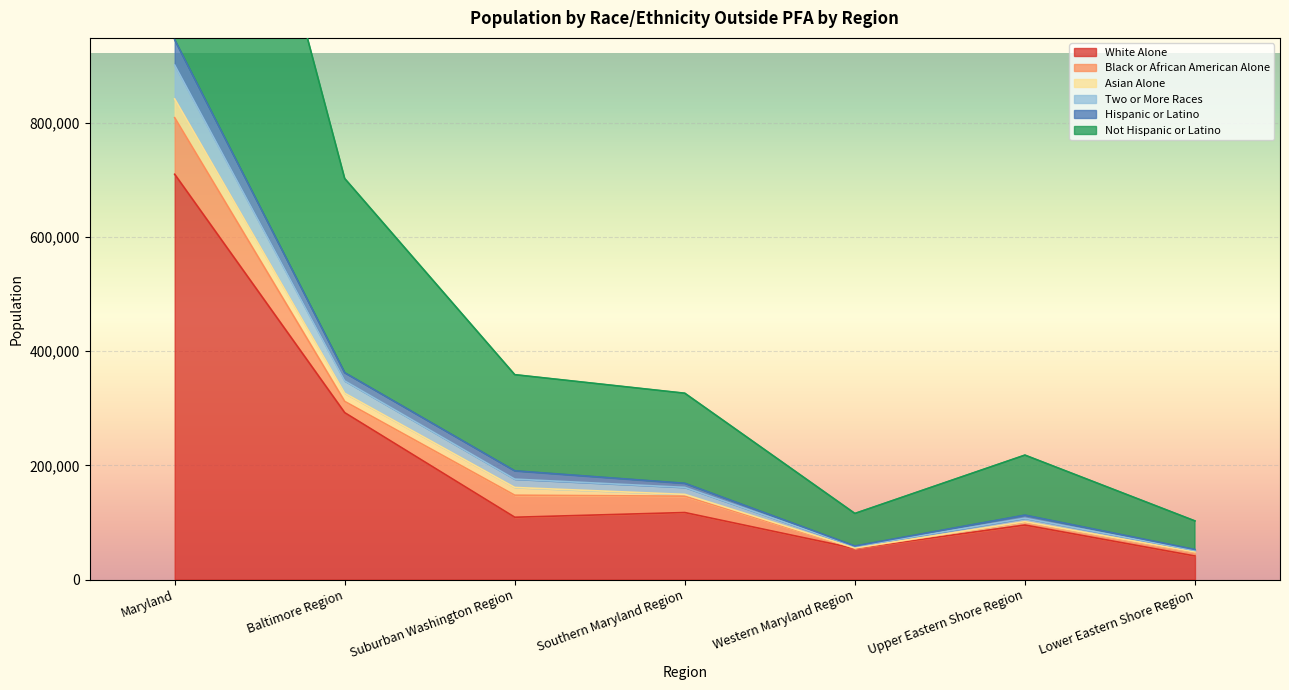

What is the approximate value of White Alone at Suburban Washington Region?

109097